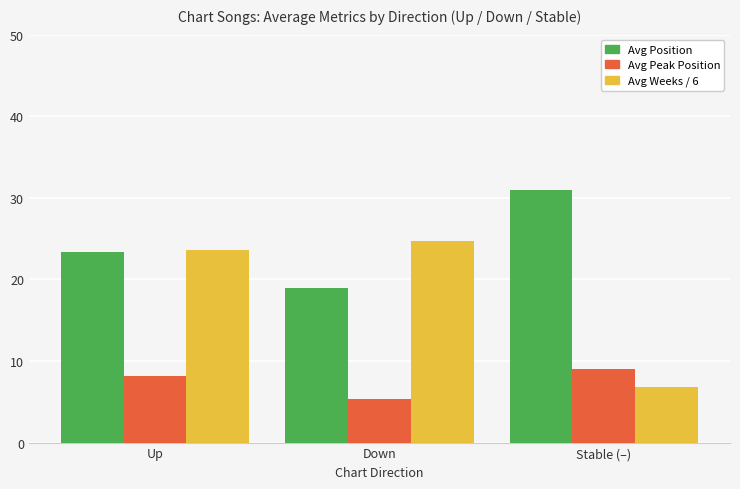

At which category is the sum across all series the highest?

Up